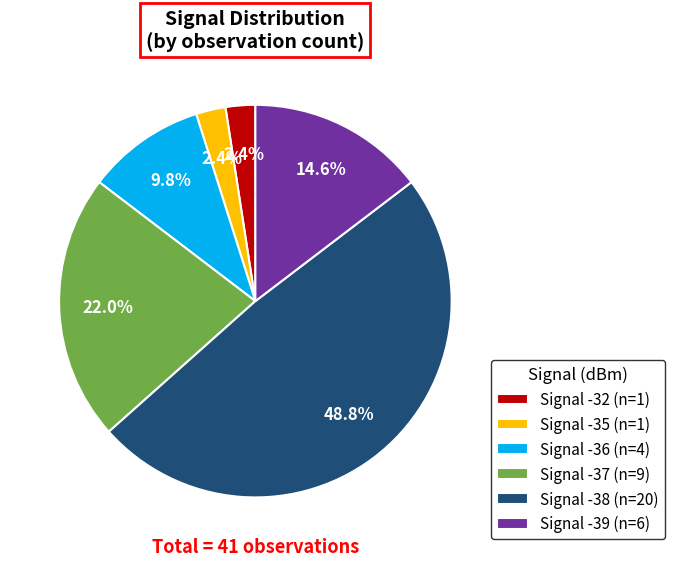

What percentage is NOT represented by Signal -38 (n=20)?

51.2%